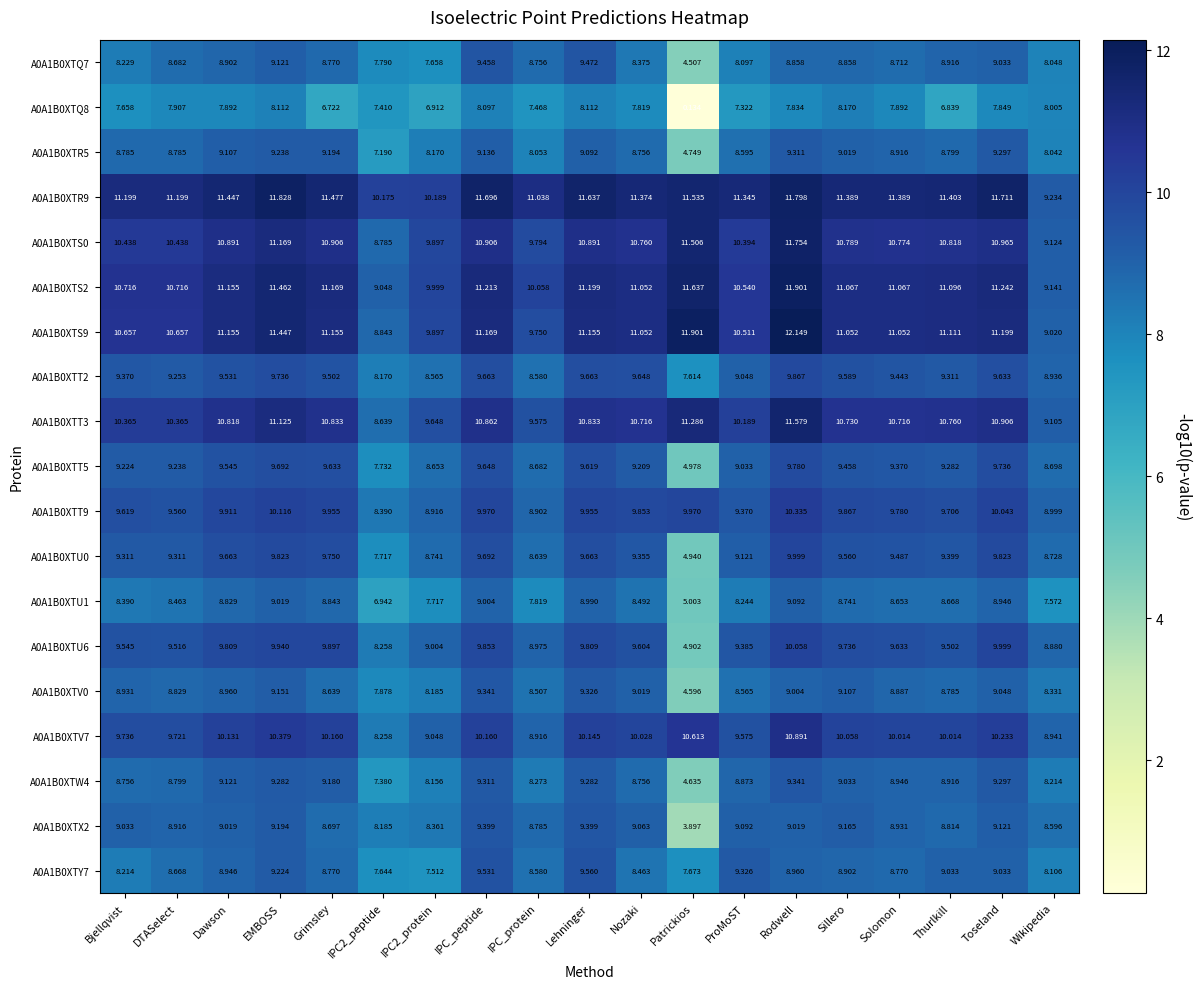

What is the difference between the highest and lowest values at IPC2_peptide?

3.2